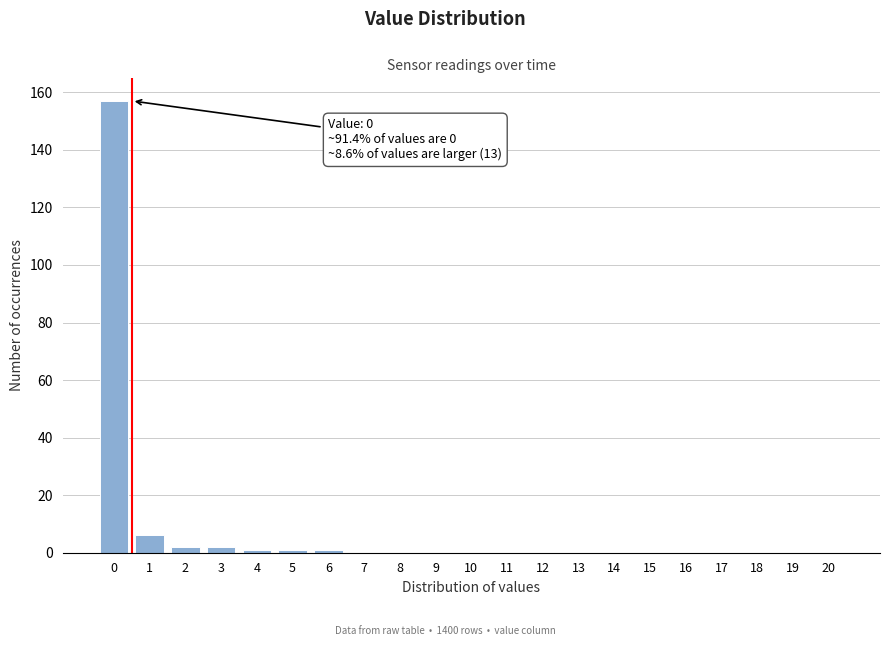

What is the sum of all values?

170